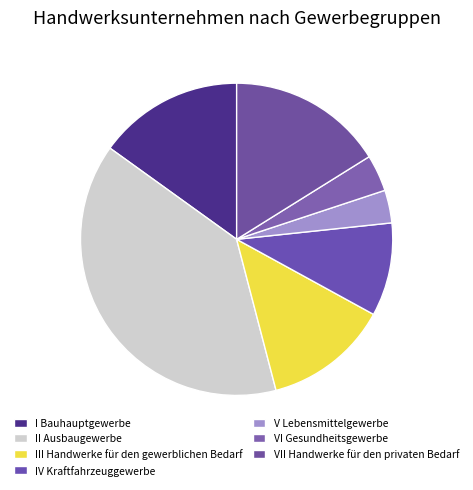

How many segments does this pie chart have?

7